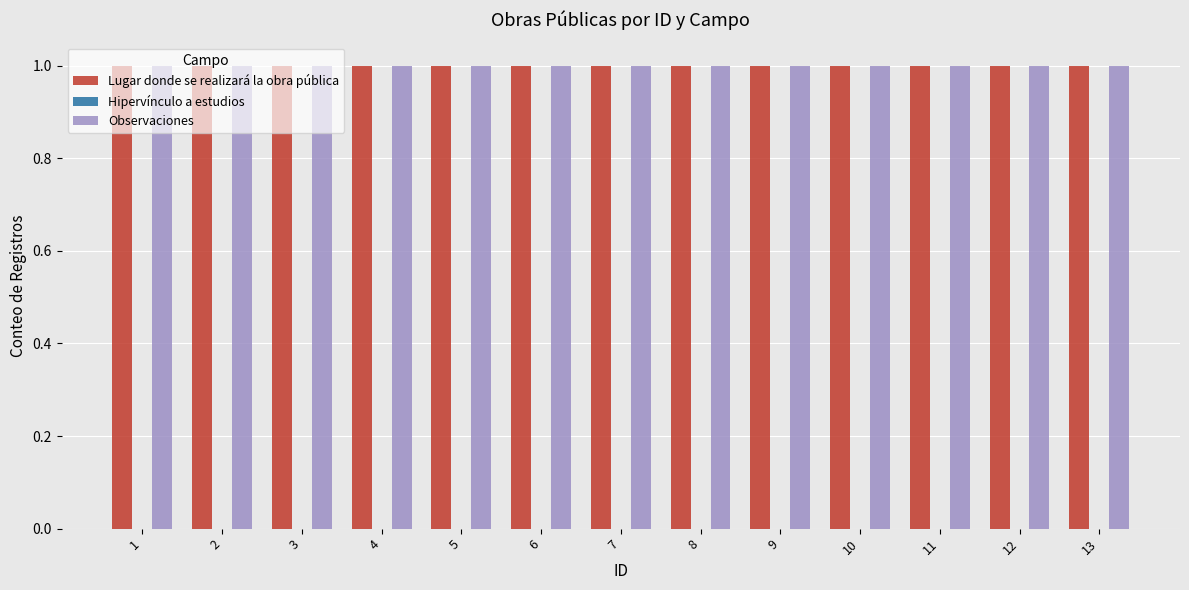

How many series are shown in this chart?

3